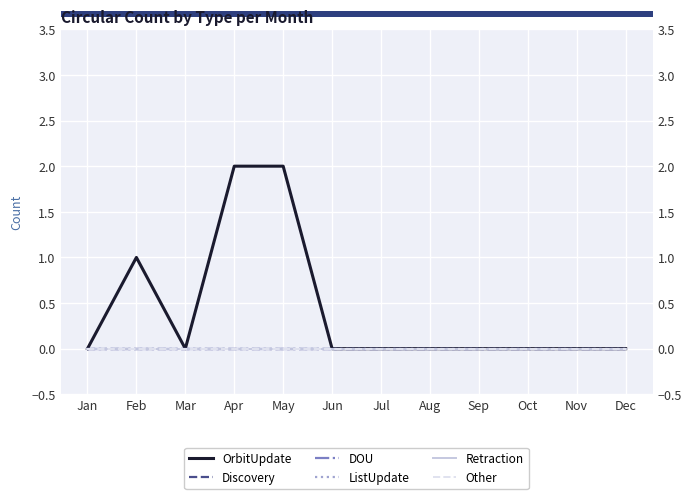

Between Mar and Dec, which series saw the biggest shift?

OrbitUpdate